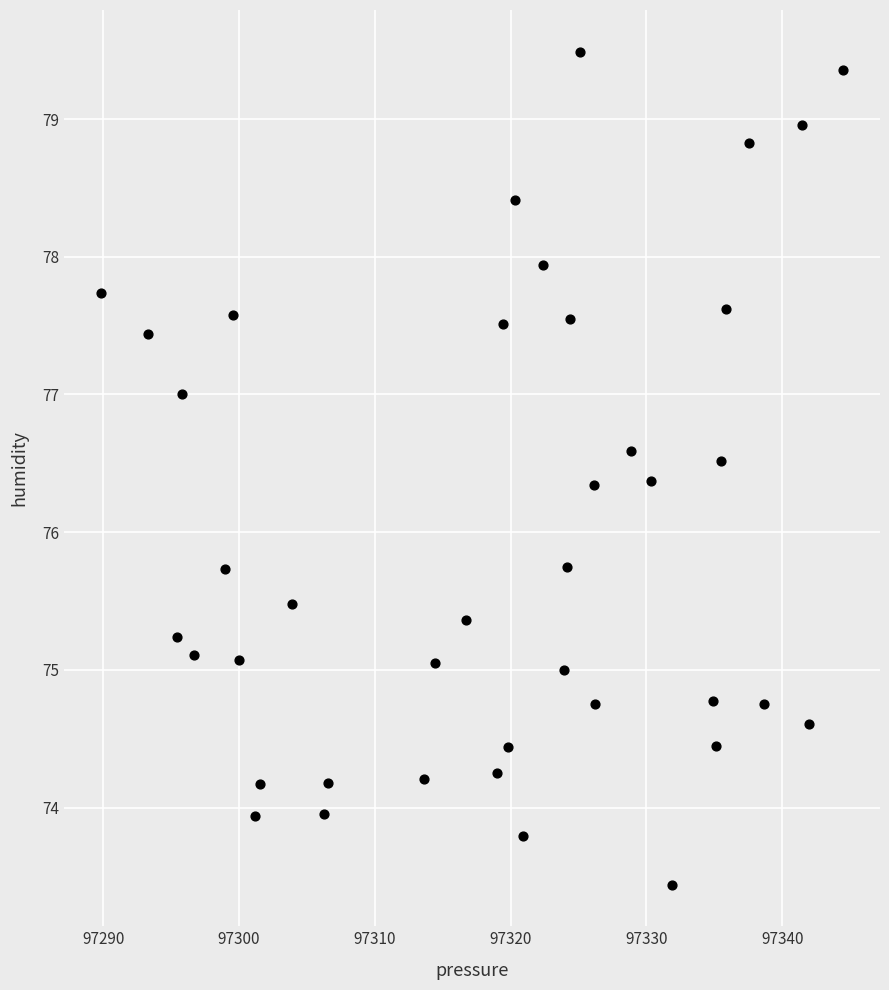

What is the range of X values (max minus min)?

54.6